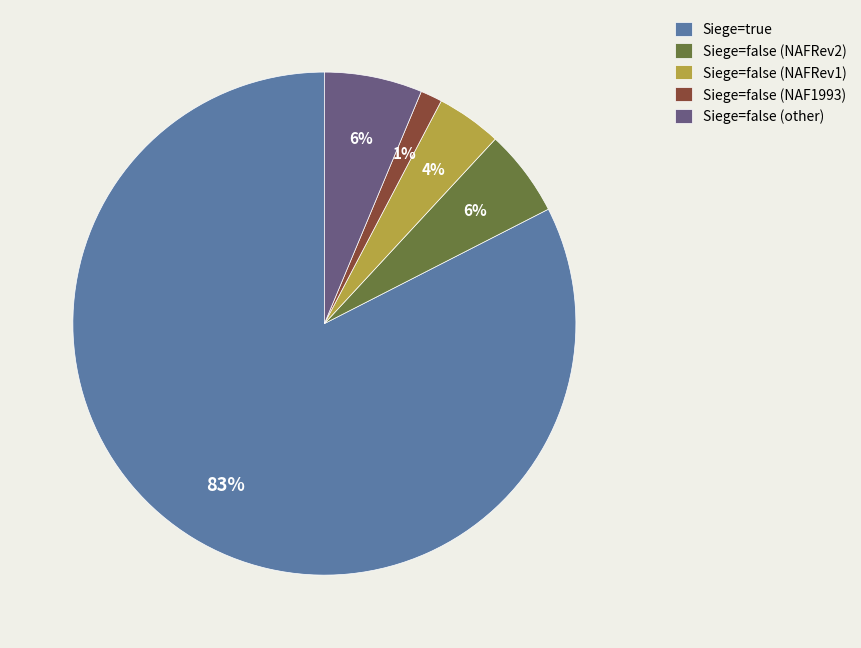

What is the smallest slice in the pie chart?

Siege=false (NAF1993)